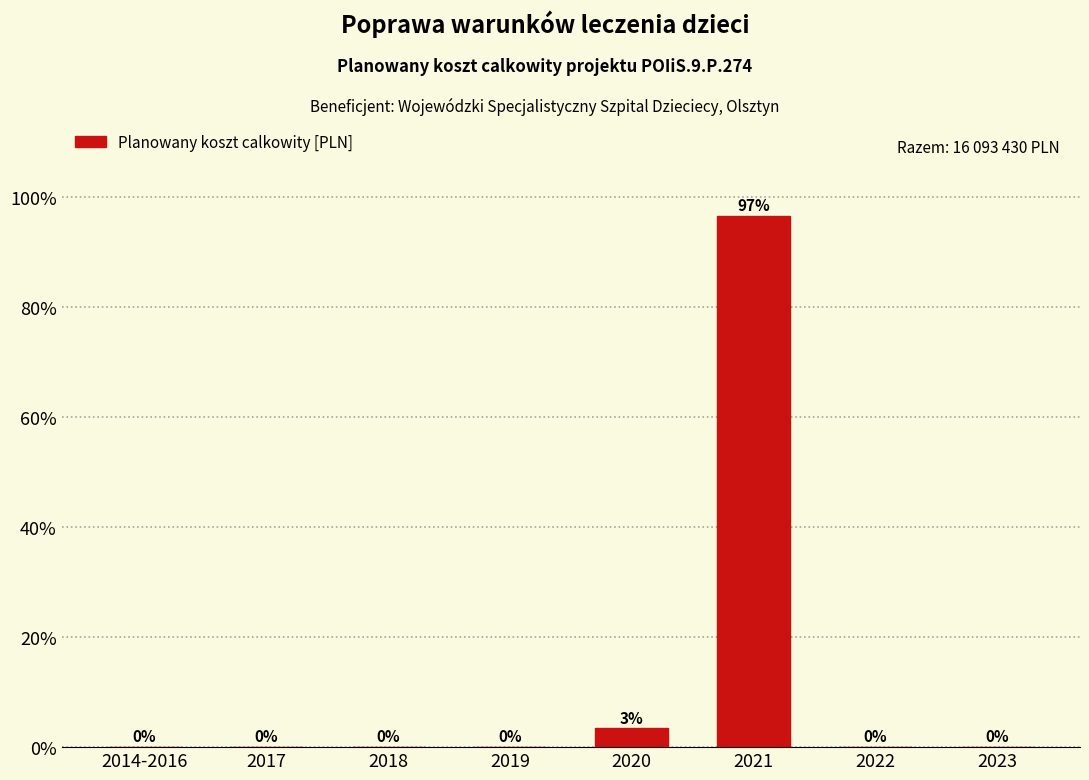

Which has a higher value, 2021 or 2020?

2021